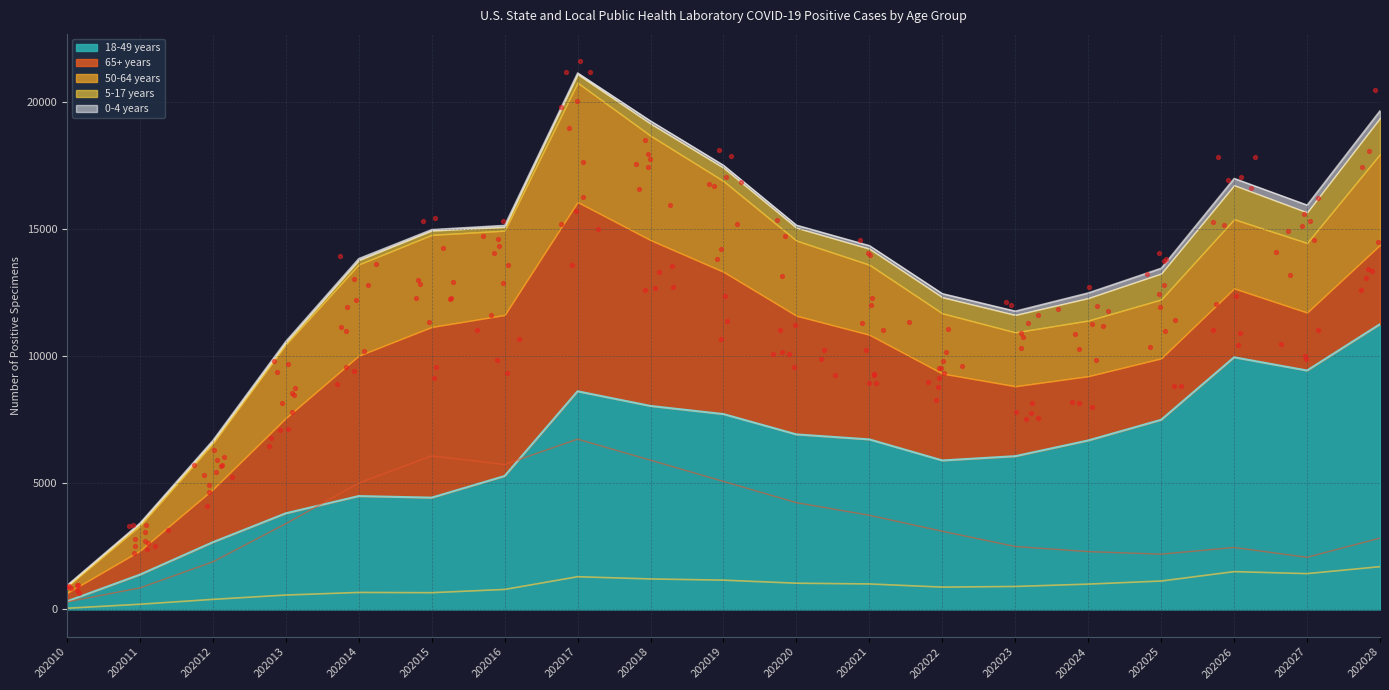

Which series reaches the minimum Y coordinate?

0-4 years Pos